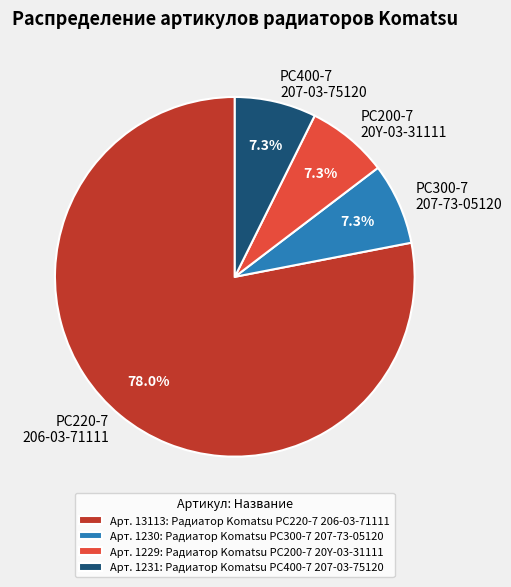

How many slices are in this pie chart?

4